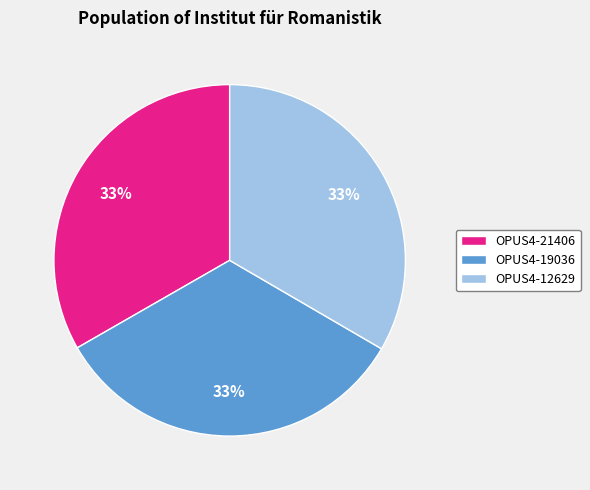

Do OPUS4-21406 and OPUS4-12629 together represent more than half of the pie?

Yes